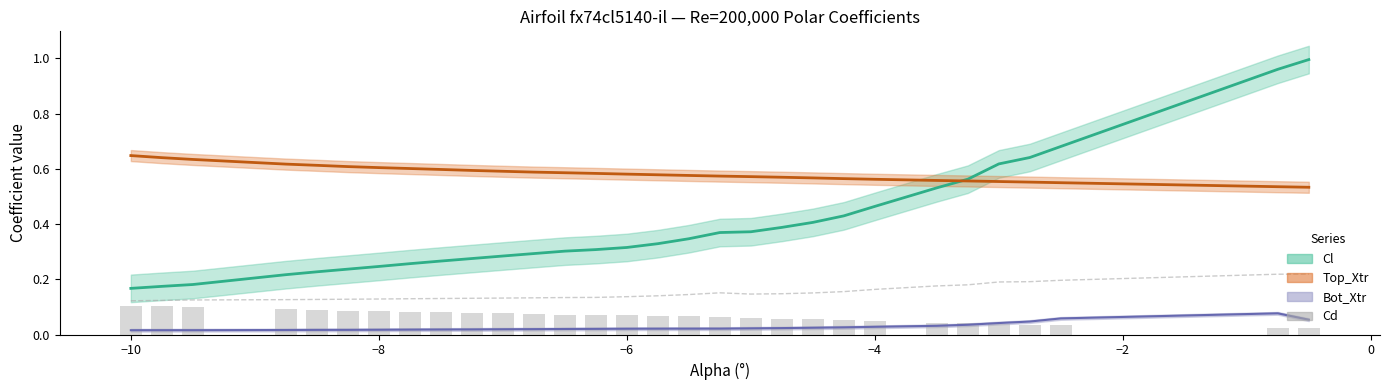

The |Cm| series shows 0.1 at −4. True or false?

False